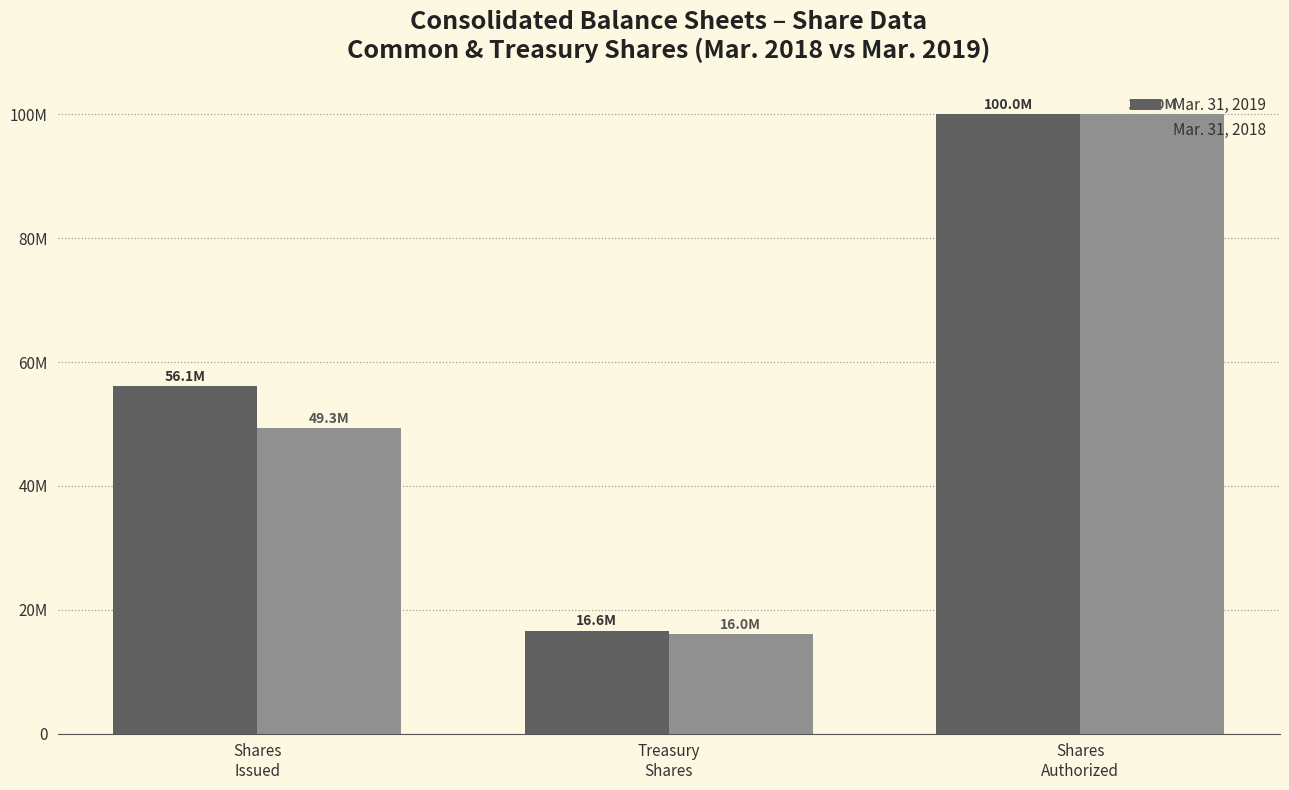

Are the bars grouped side by side (vs. stacked)?

Yes